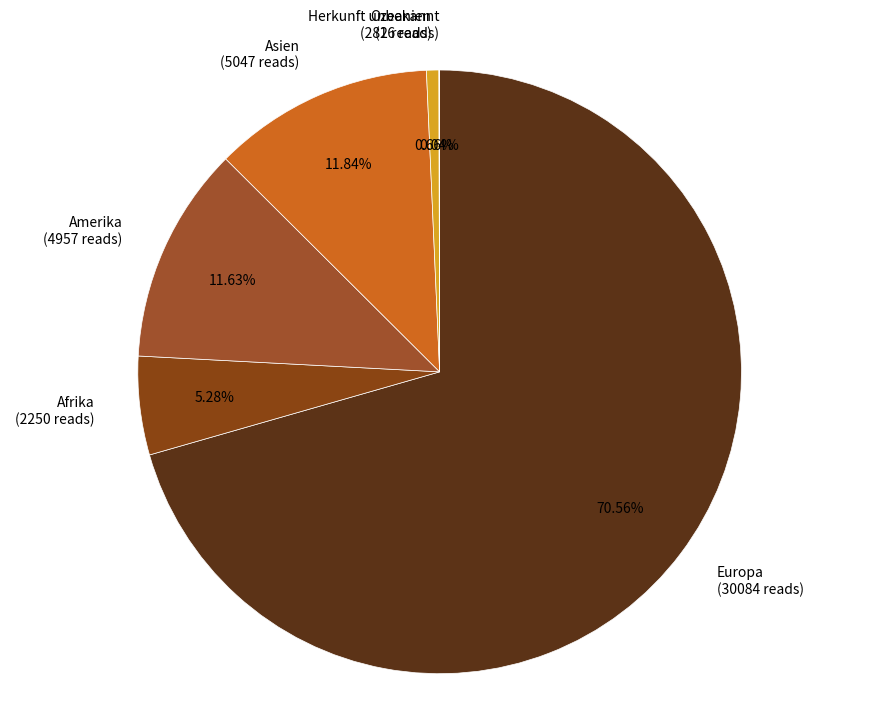

Which has a higher value, Asien or Ozeanien?

Asien